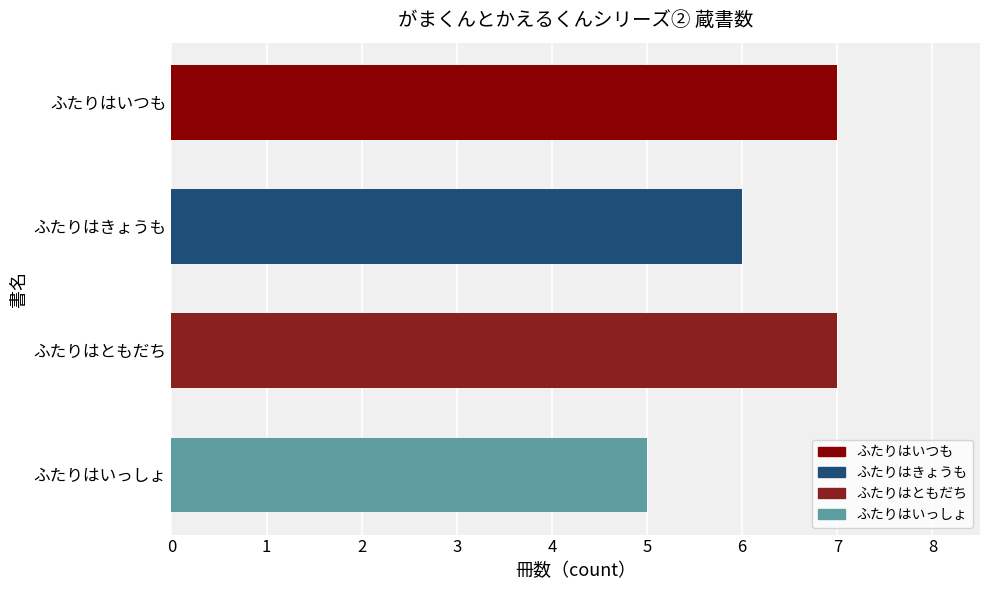

What position from the top is ふたりはともだち?

3